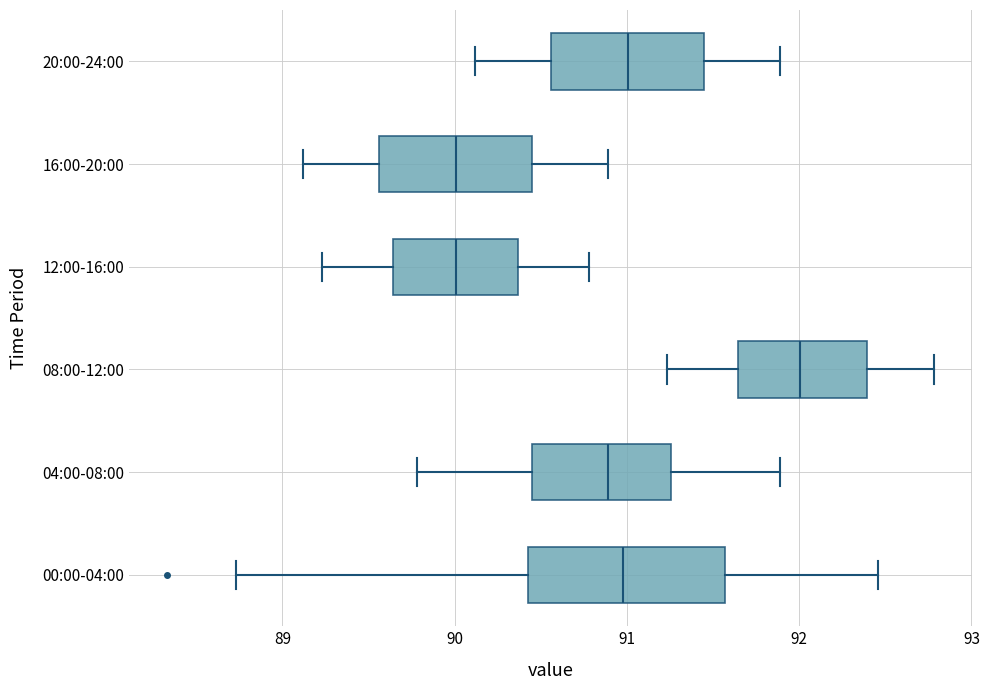

Reading bottom to top, transcribe this box plot: for each box, give where its median line is, the range the box spans, and where its two whiskers end, as read against the x-axis. The values are not printed on the chart, so give them approximately, as read against the axis.

00:00-04:00: median 91.0, box 90.4 to 91.6, whiskers 88.7 to 92.5
04:00-08:00: median 90.9, box 90.5 to 91.3, whiskers 89.8 to 91.9
08:00-12:00: median 92.0, box 91.6 to 92.4, whiskers 91.2 to 92.8
12:00-16:00: median 90.0, box 89.6 to 90.4, whiskers 89.2 to 90.8
16:00-20:00: median 90.0, box 89.6 to 90.5, whiskers 89.1 to 90.9
20:00-24:00: median 91.0, box 90.6 to 91.5, whiskers 90.1 to 91.9